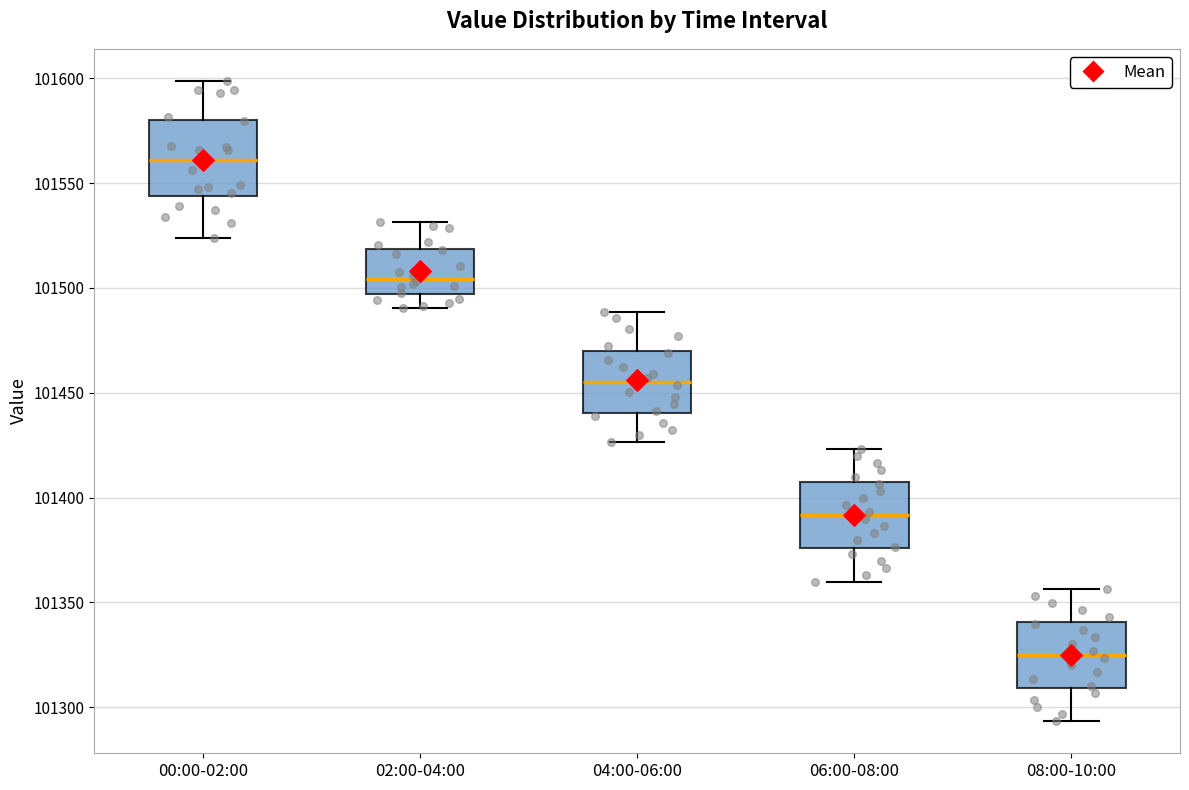

Reading left to right, transcribe this box plot: for each box, give where its median line is, the range the box spans, and where its two whiskers end, as read against the y-axis. The values are not printed on the chart, so give them approximately, as read against the axis.

00:00-02:00: median 101560, box 101545 to 101580, whiskers 101525 to 101600
02:00-04:00: median 101505, box 101495 to 101520, whiskers 101490 to 101530
04:00-06:00: median 101455, box 101440 to 101470, whiskers 101425 to 101490
06:00-08:00: median 101390, box 101375 to 101405, whiskers 101360 to 101425
08:00-10:00: median 101325, box 101310 to 101340, whiskers 101295 to 101355